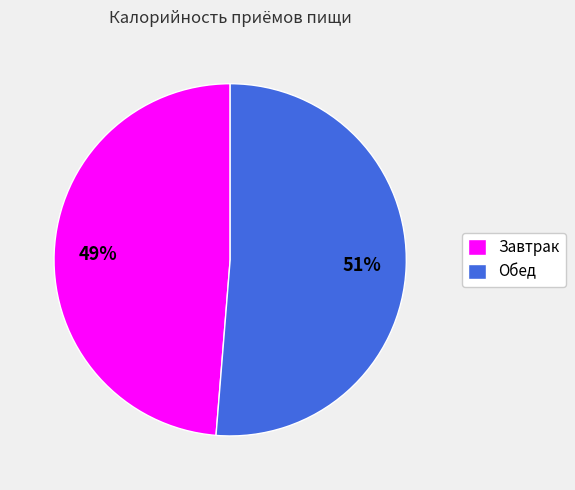

Do Обед and Завтрак together represent more than half of the pie?

Yes